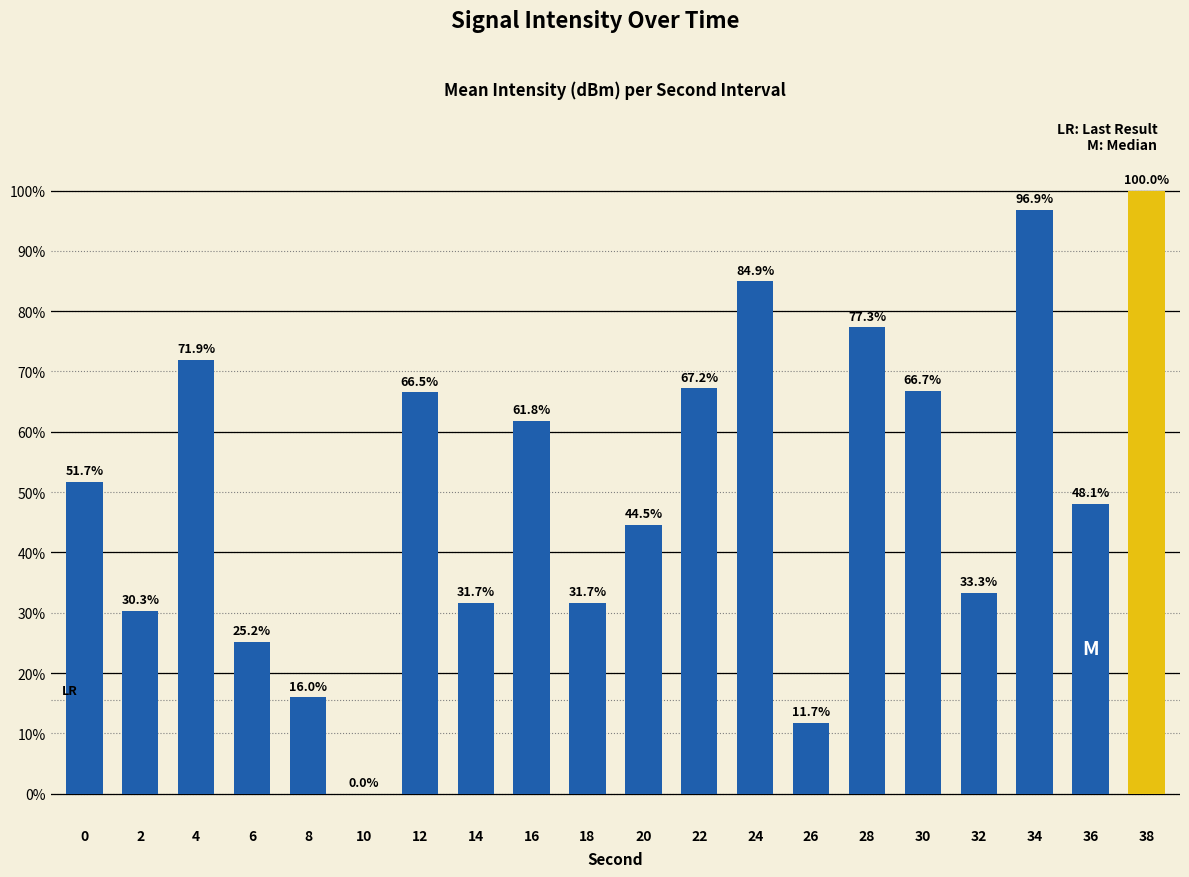

True or false: the data shows 114.1 at 24.

False